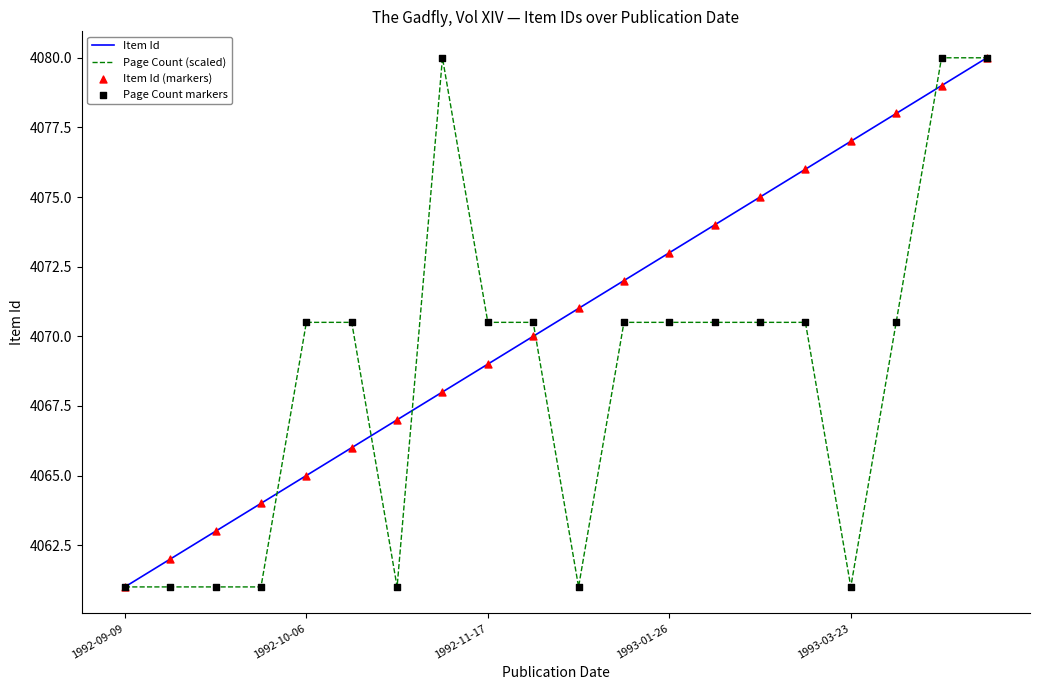

What is the minimum value for Item Id?

4061.0